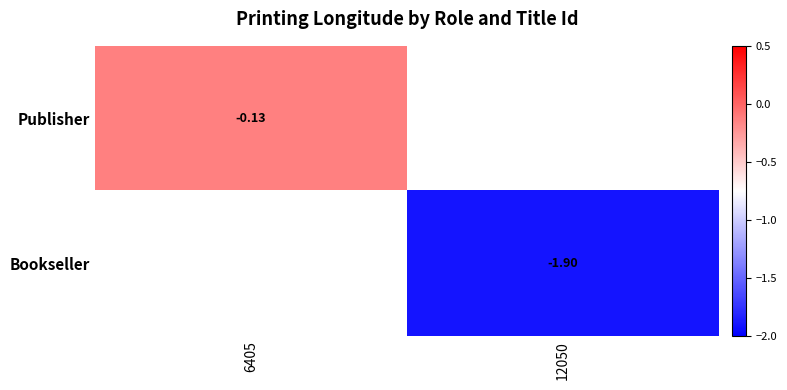

True or false: Publisher has a value of -0.1 at 6405.

True